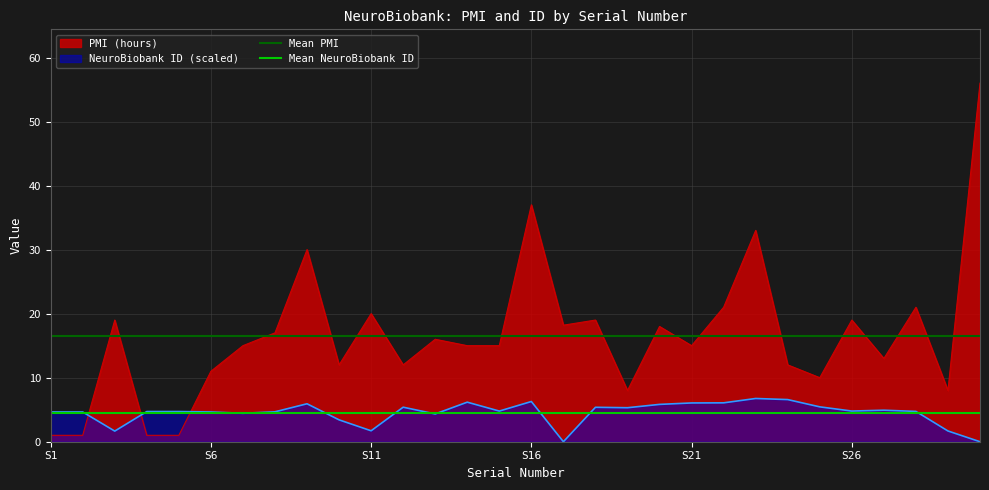

What is the value of the Mean NeuroBiobank ID point at the 1st from the left?

4.5